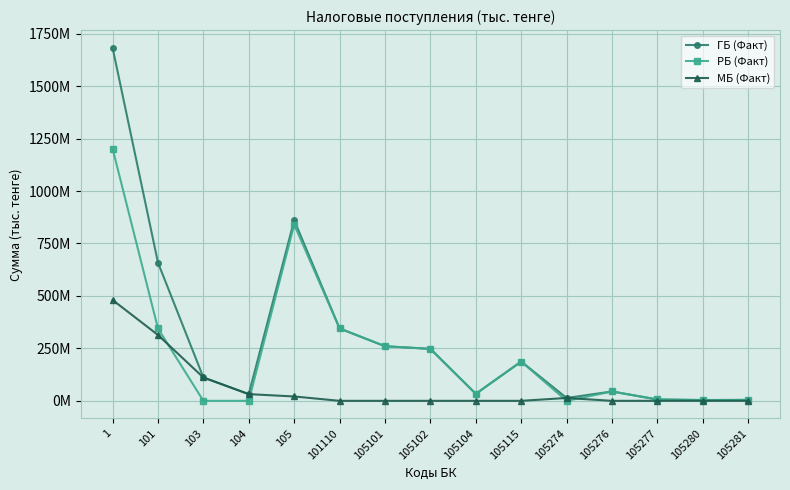

List the labels in order of МБ (Факт) value, largest first.

1, 101, 103, 104, 105, 105274, 101110, 105101, 105102, 105104, 105115, 105276, 105277, 105280, 105281